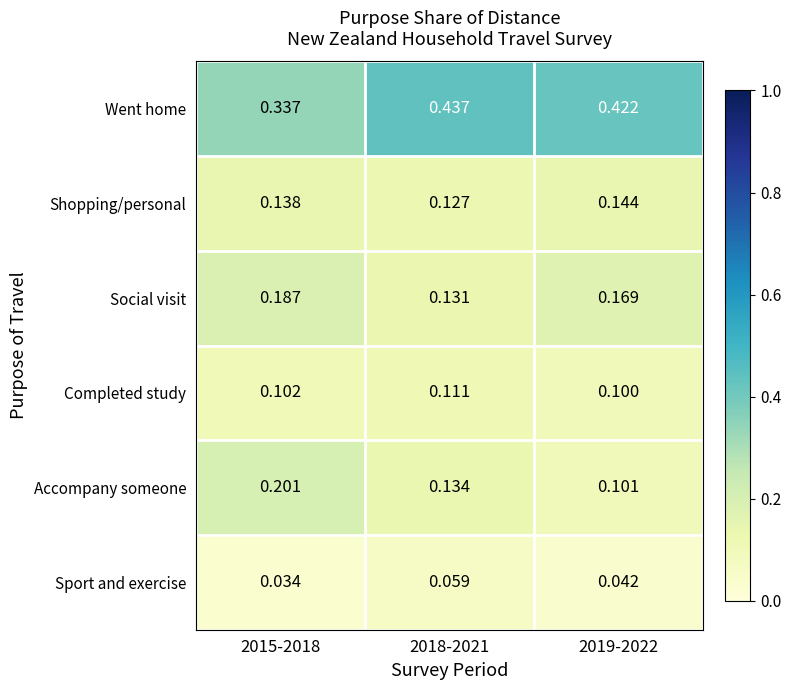

At 2015-2018, list the series in order from smallest to largest.

Sport and exercise, Completed study, Shopping/personal, Social visit, Accompany someone, Went home